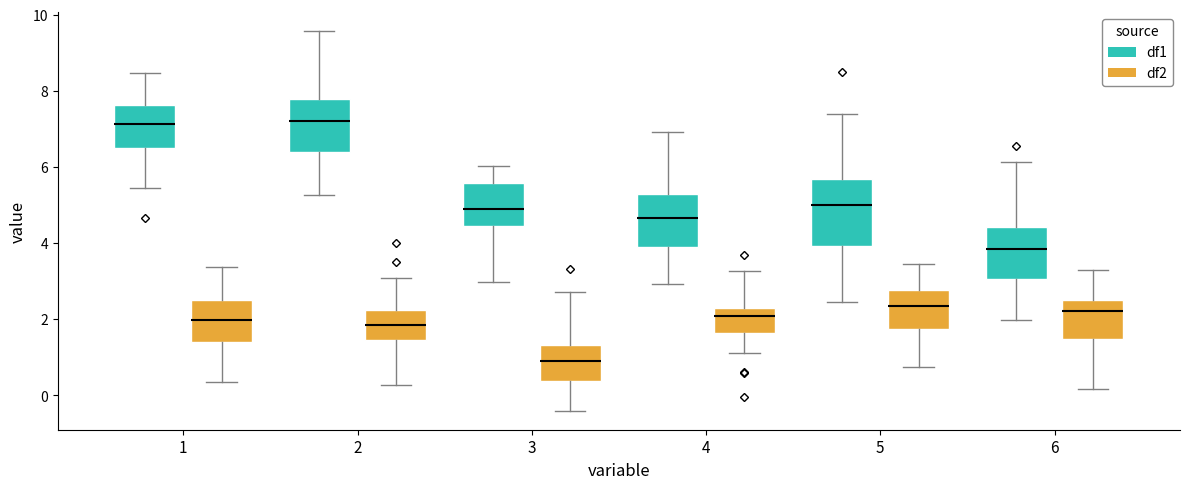

Comparing the boxes themselves (not the whiskers), which one is the tallest?

5 (df1)